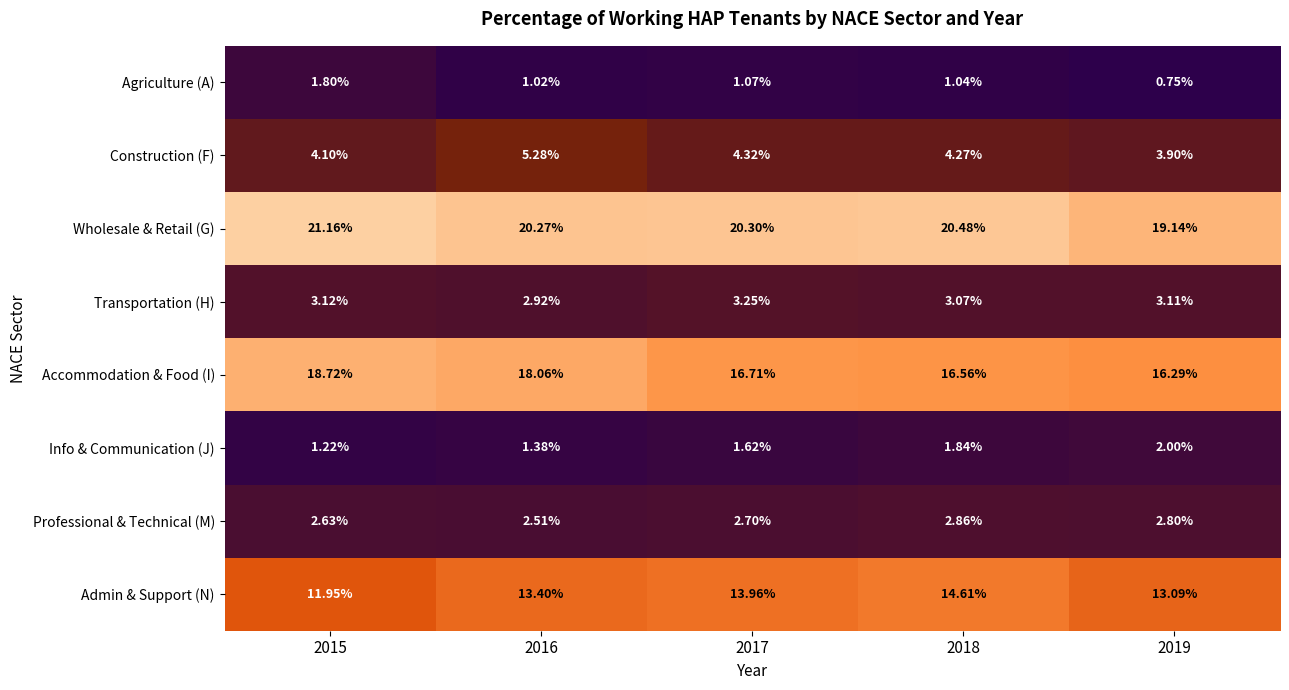

Is the value of Agriculture (A) at 2018 greater than the value of Accommodation & Food (I) at 2015?

No